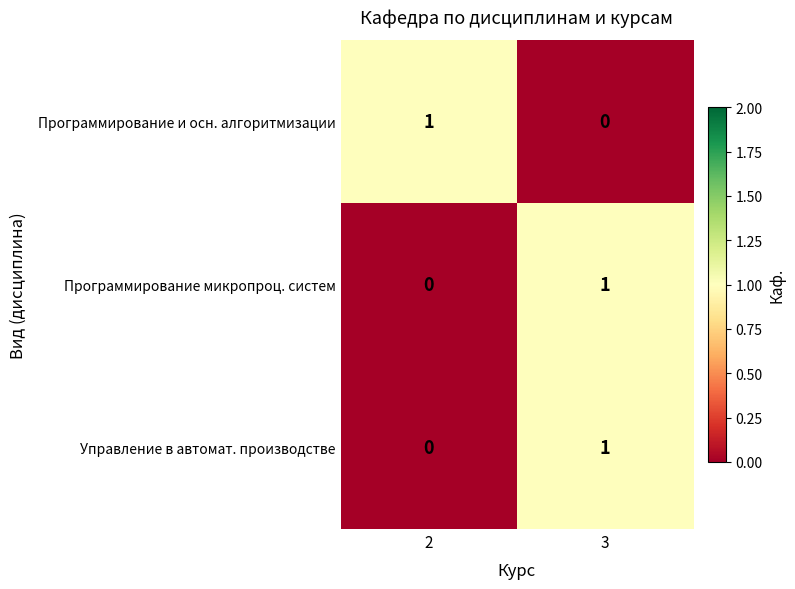

The Управление в автомат. производстве series shows 1 at 3. True or false?

True